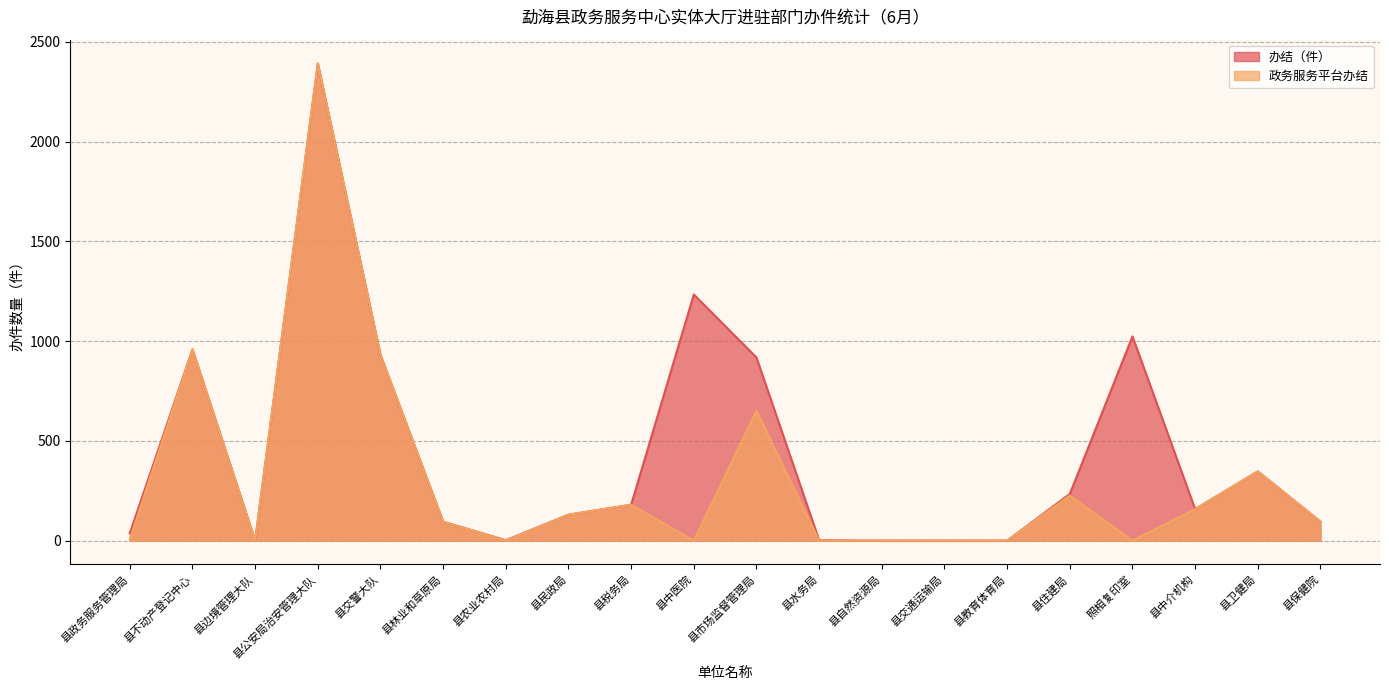

Is it true that 办结（件） equals 918 at 县市场监督管理局?

True